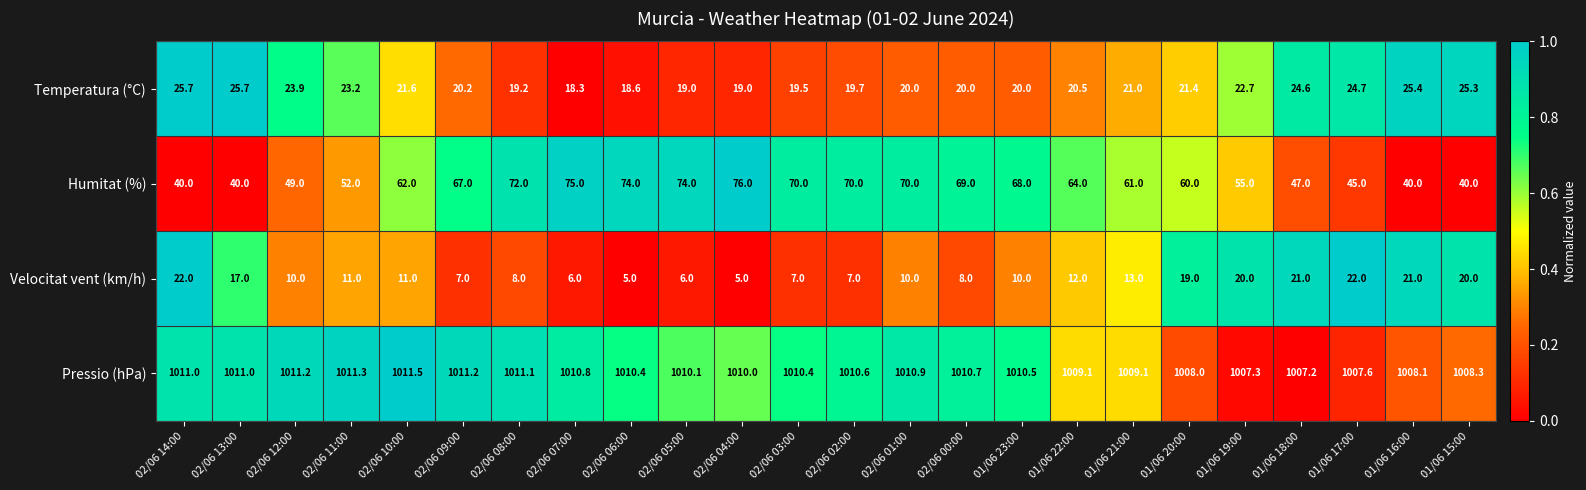

How many data points in Velocitat vent (km/h) are less than 11?

12